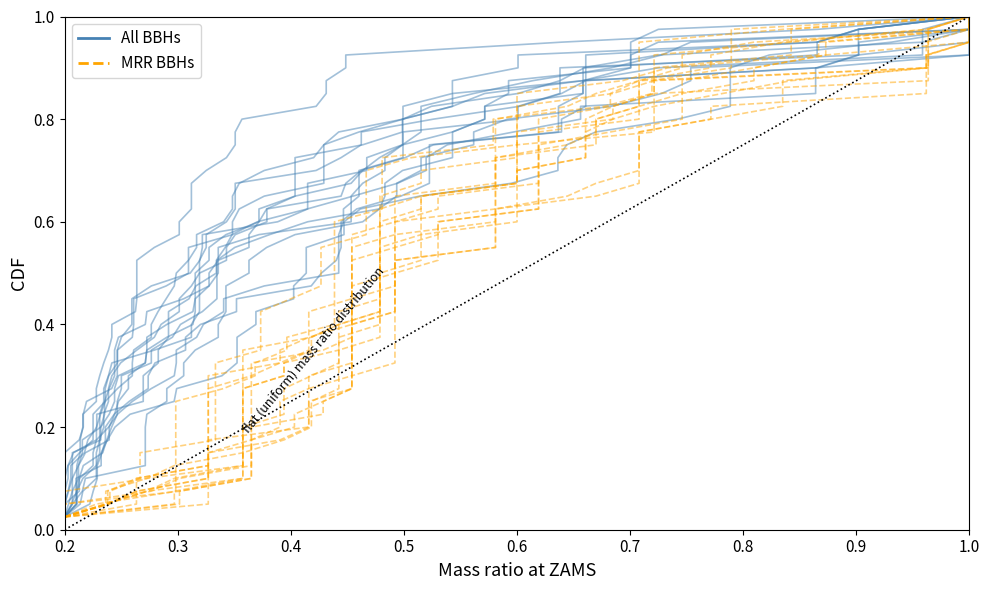

True or false: All BBHs has more than 0 points higher than both neighbors.

False